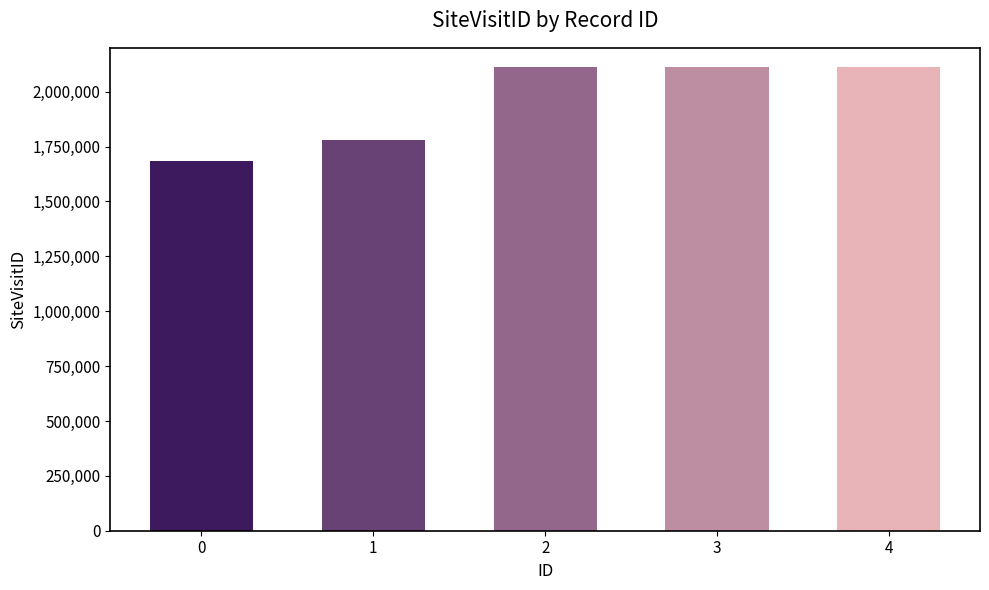

How many values are below 2112582?

2